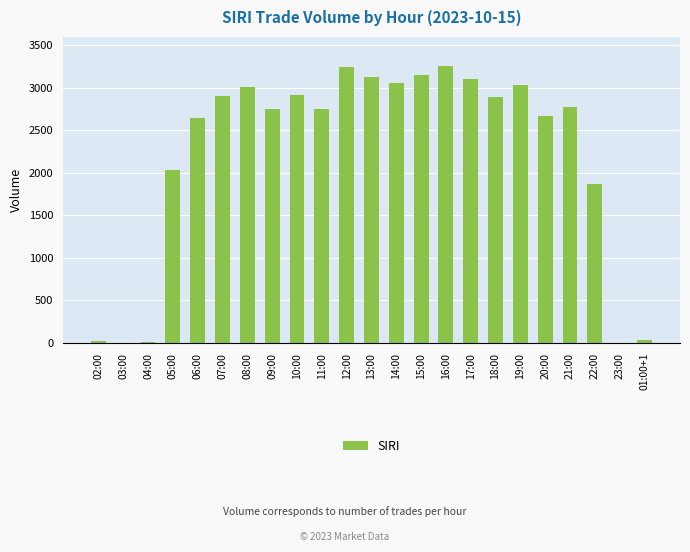

Approximately how many times larger is the value at 12:00 compared to 08:00?

1.1